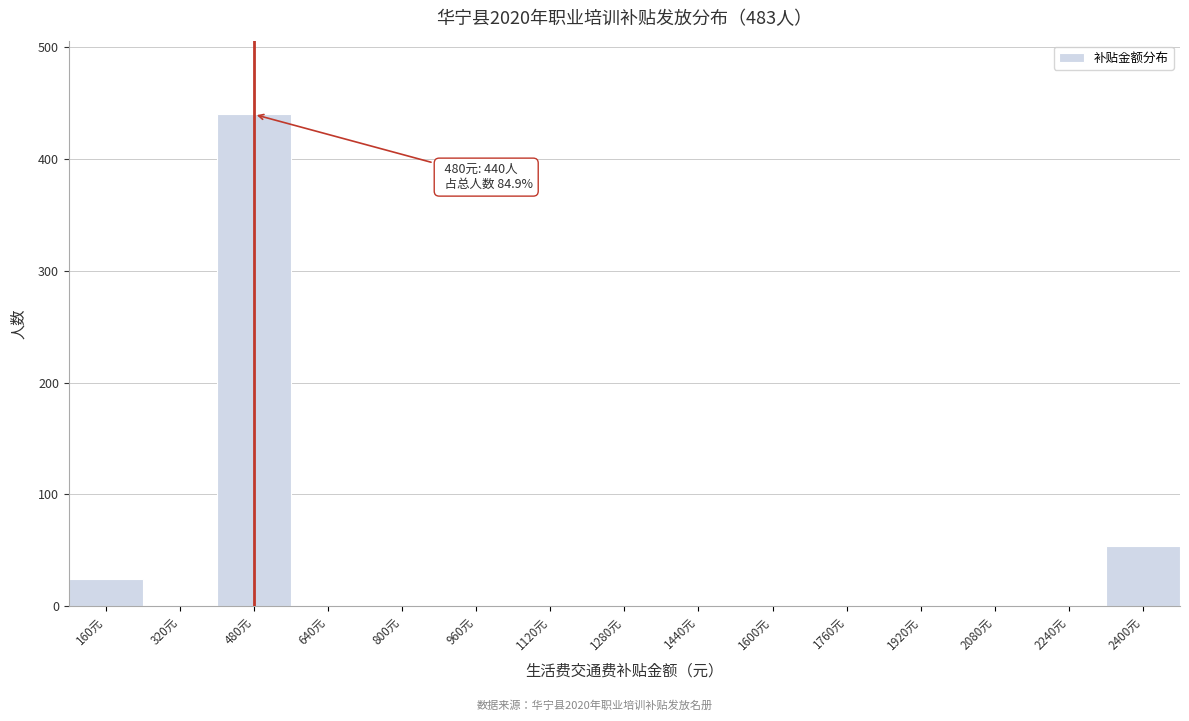

Reading right to left, what are all the values shown in this chart?

2400元=54	2240元=0	2080元=0	1920元=0	1760元=0	1600元=0	1440元=0	1280元=0	1120元=0	960元=0	800元=0	640元=0	480元=440	320元=0	160元=24